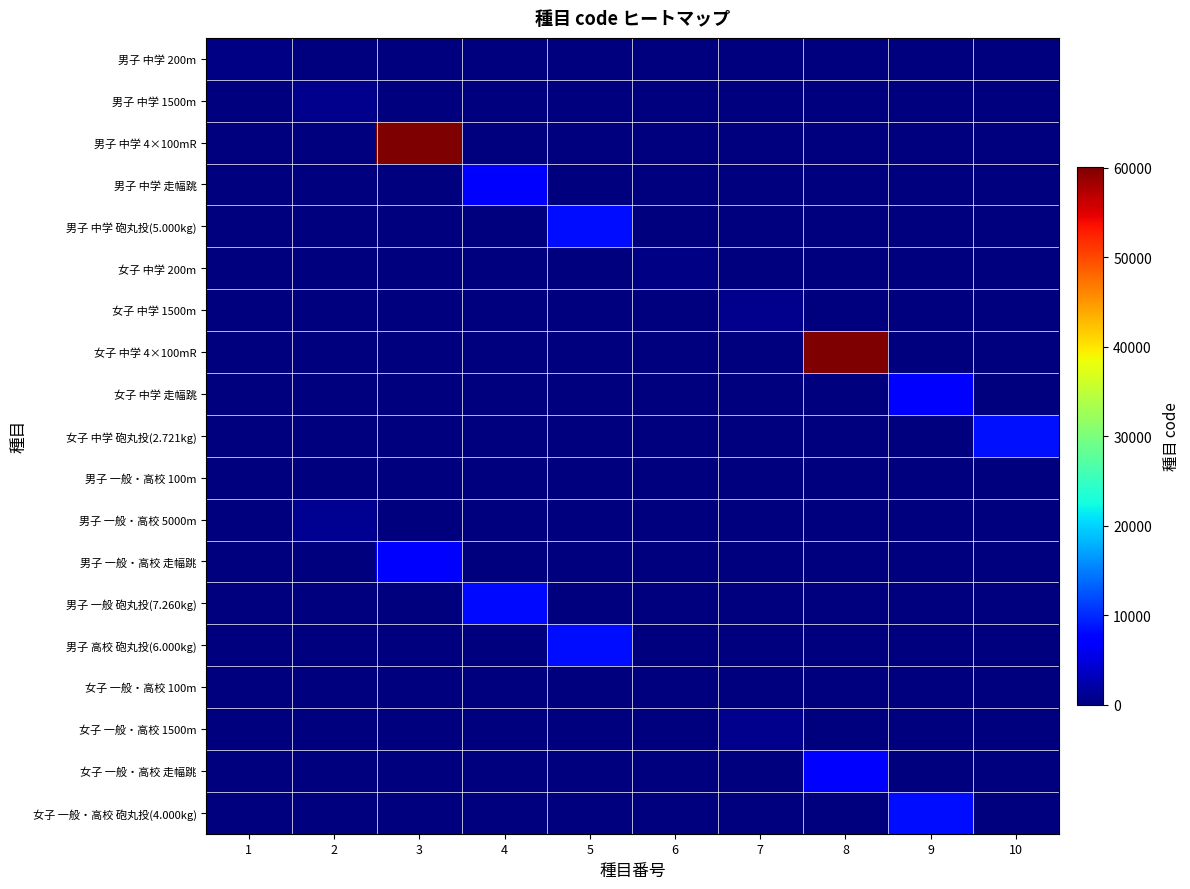

List the series in order of their peak value, highest first.

男子 中学 4×100mR, 女子 中学 4×100mR, 女子 中学 砲丸投(2.721kg), 女子 一般・高校 砲丸投(4.000kg), 男子 中学 砲丸投(5.000kg), 男子 高校 砲丸投(6.000kg), 男子 一般 砲丸投(7.260kg), 男子 中学 走幅跳, 女子 中学 走幅跳, 男子 一般・高校 走幅跳, 女子 一般・高校 走幅跳, 男子 一般・高校 5000m, 男子 中学 1500m, 女子 中学 1500m, 女子 一般・高校 1500m, 男子 中学 200m, 女子 中学 200m, 男子 一般・高校 100m, 女子 一般・高校 100m